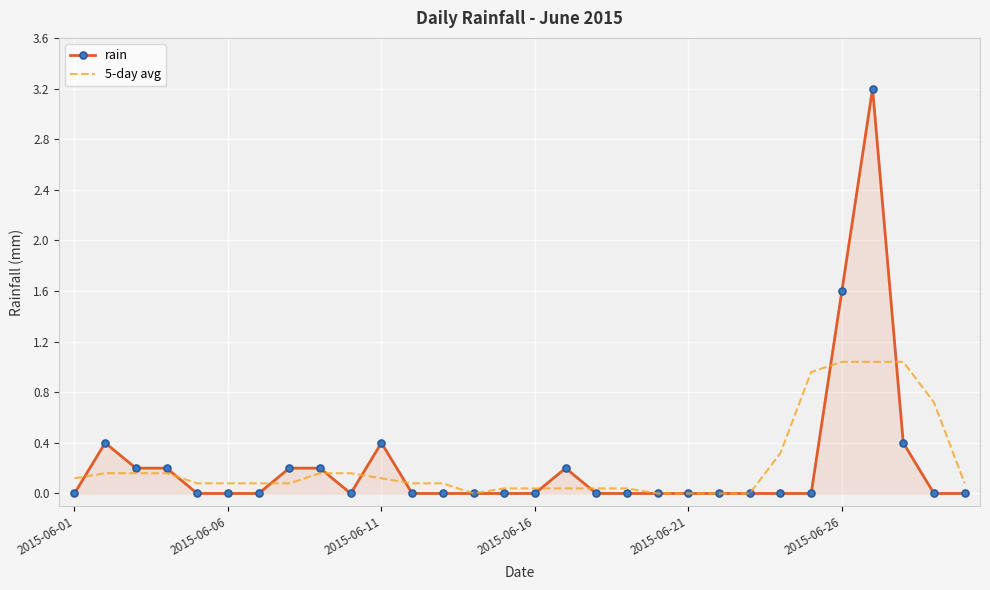

What is the maximum value shown in the chart?

3.2